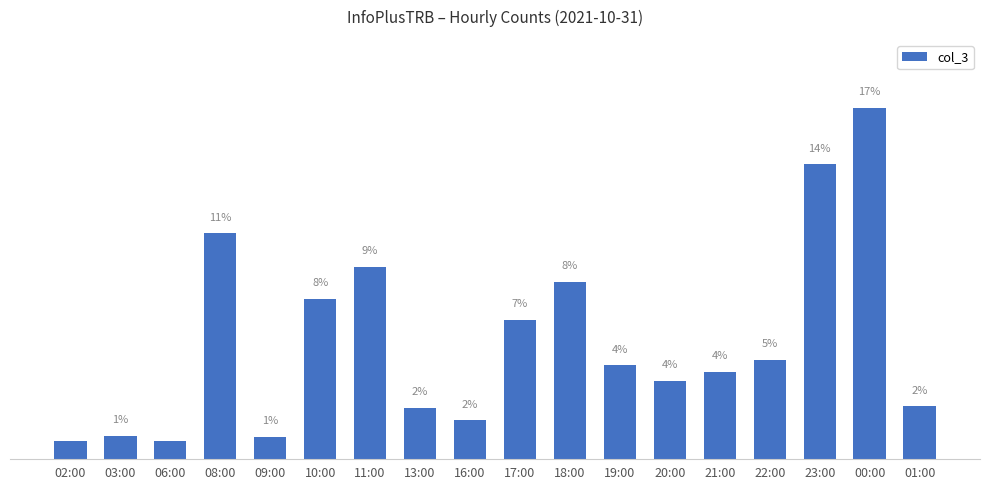

Approximately how many times larger is the value at 10:00 compared to 02:00?

8.9